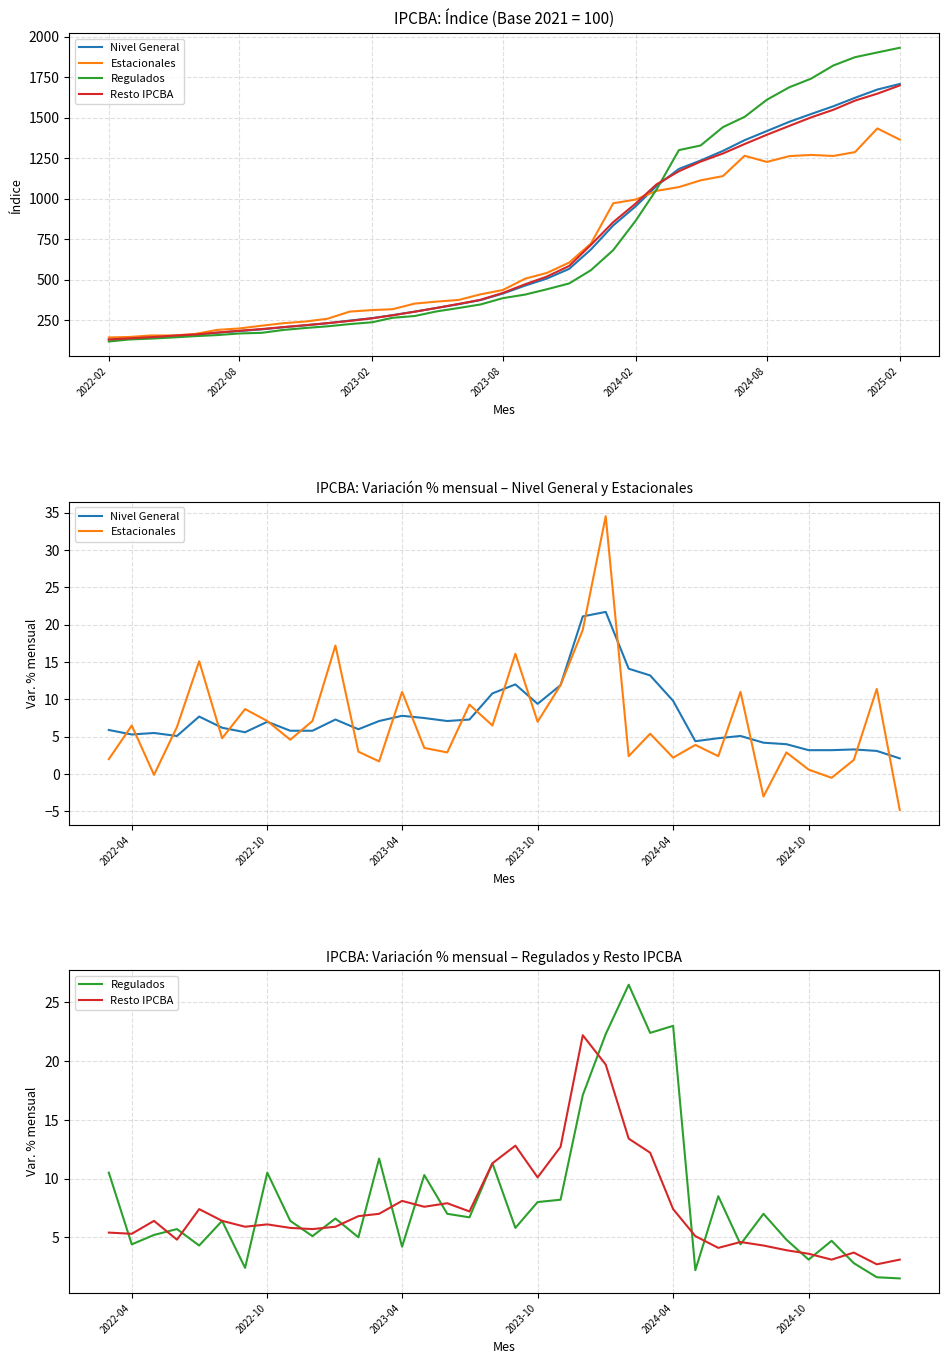

How many lines are shown in the chart?

4